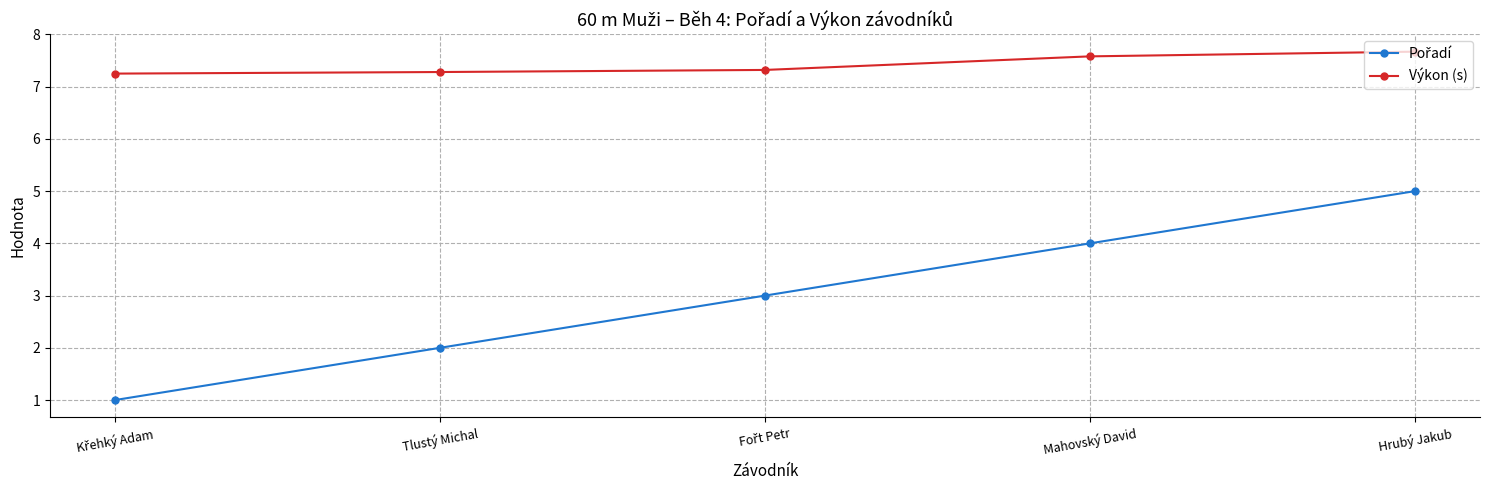

What position from the left is Mahovský David?

4